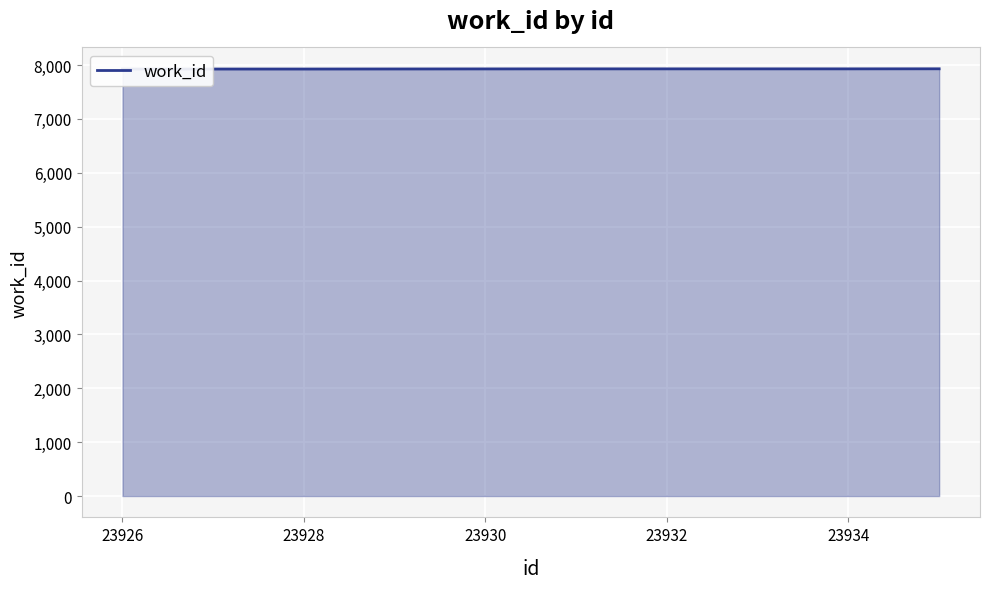

What is the ratio of the value at 23934 to the value at 23926?

1.0